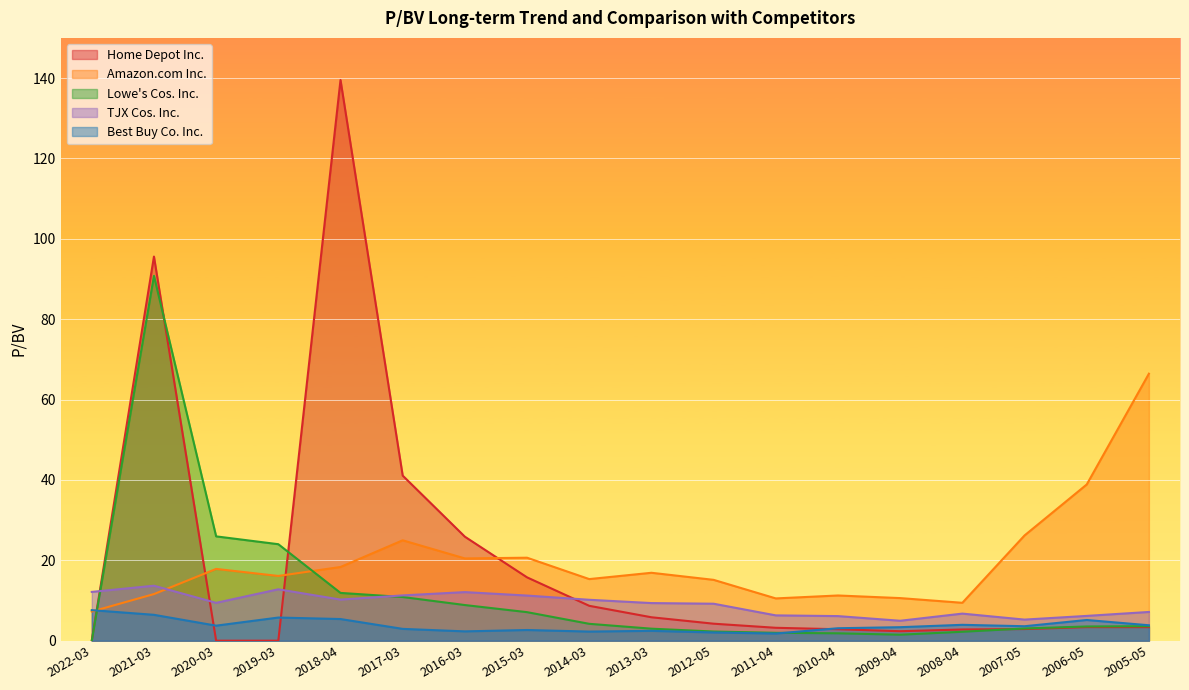

True or false: Home Depot Inc. has a value of 3.4 at 2006-05.

True